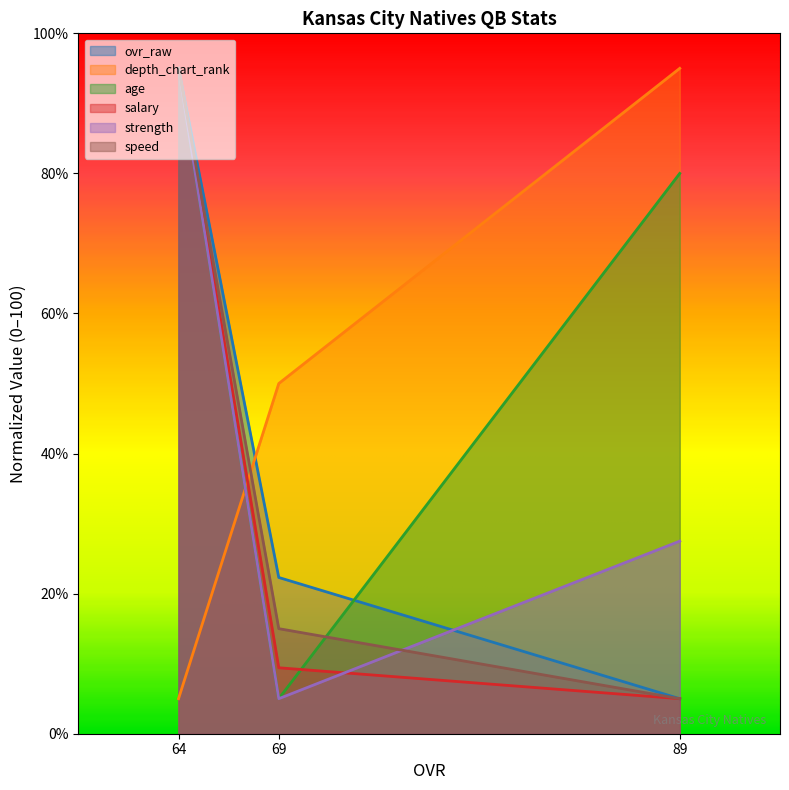

Between 89 and 64, which is larger?

64